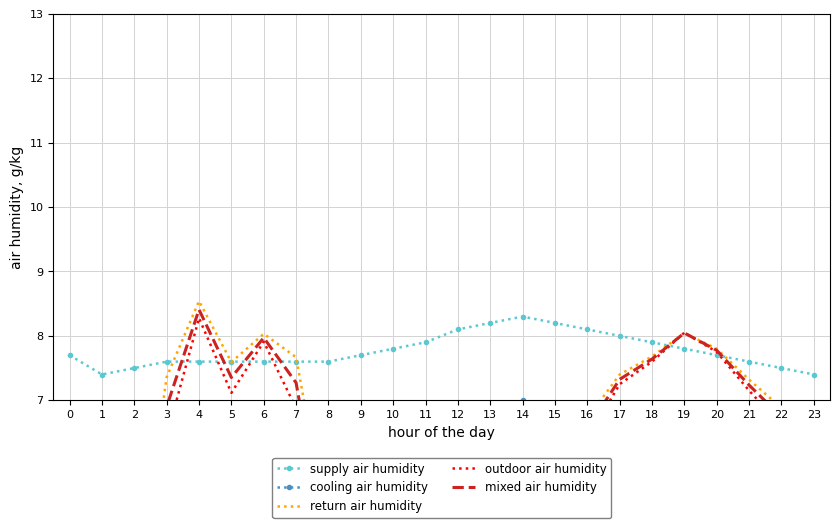

Is this an area chart (filled region under the line)?

No